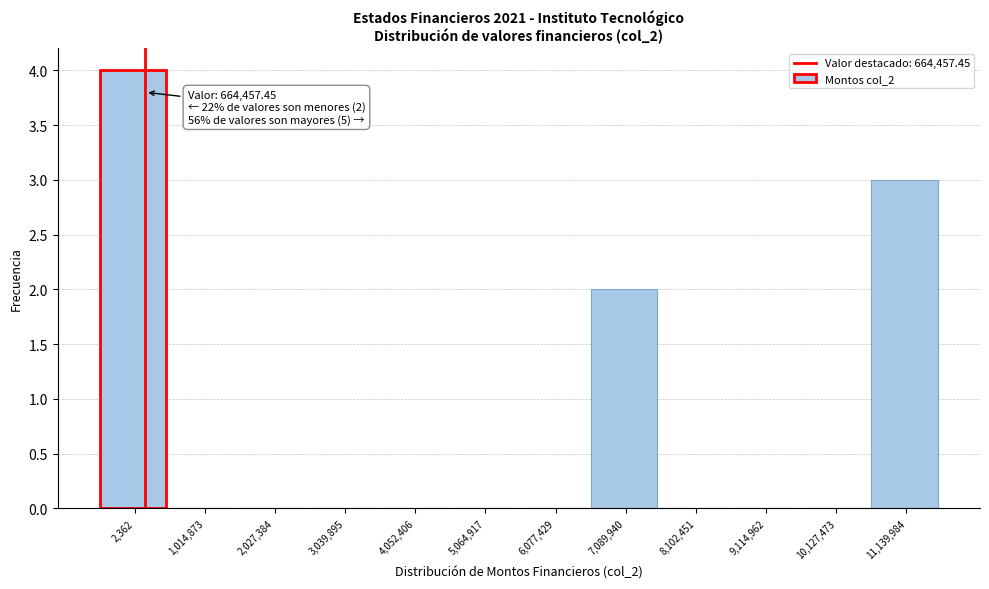

Reading left to right, extract all data points from this chart.

2,362=4	1,014,873=0	2,027,384=0	3,039,895=0	4,052,406=0	5,064,917=0	6,077,429=0	7,089,940=2	8,102,451=0	9,114,962=0	10,127,473=0	11,139,984=3